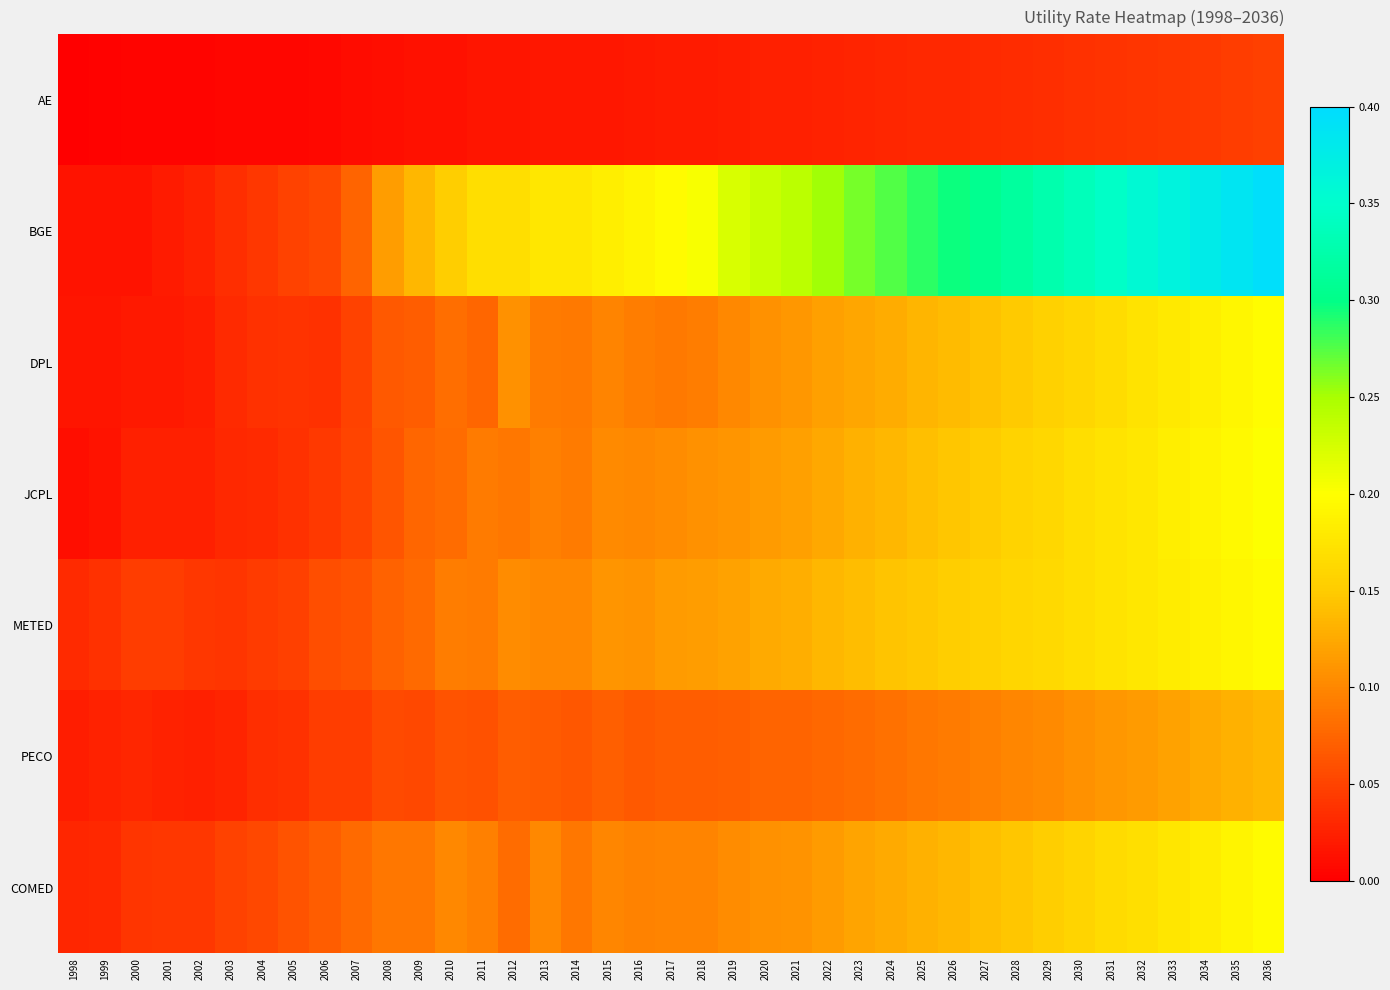

Reading left to right, list all the values displayed in this chart.

AE: 1998=0.0	1999=0.0	2000=0.0	2001=0.0	2002=0.0	2003=0.0	2004=0.0	2005=0.0	2006=0.0	2007=0.0	2008=0.0	2009=0.0	2010=0.0	2011=0.0	2012=0.0	2013=0.0	2014=0.0	2015=0.0	2016=0.0	2017=0.0	2018=0.0	2019=0.0	2020=0.0	2021=0.0	2022=0.0	2023=0.0	2024=0.0	2025=0.0	2026=0.0	2027=0.0	2028=0.0	2029=0.0	2030=0.0	2031=0.0	2032=0.0	2033=0.0	2034=0.0	2035=0.0	2036=0.0
BGE: 1998=0.0	1999=0.0	2000=0.0	2001=0.0	2002=0.0	2003=0.0	2004=0.0	2005=0.0	2006=0.1	2007=0.1	2008=0.1	2009=0.1	2010=0.2	2011=0.2	2012=0.2	2013=0.2	2014=0.2	2015=0.2	2016=0.2	2017=0.2	2018=0.2	2019=0.2	2020=0.2	2021=0.2	2022=0.3	2023=0.3	2024=0.3	2025=0.3	2026=0.3	2027=0.3	2028=0.3	2029=0.3	2030=0.3	2031=0.3	2032=0.4	2033=0.4	2034=0.4	2035=0.4	2036=0.4
DPL: 1998=0.0	1999=0.0	2000=0.0	2001=0.0	2002=0.0	2003=0.0	2004=0.0	2005=0.0	2006=0.0	2007=0.0	2008=0.1	2009=0.1	2010=0.1	2011=0.1	2012=0.1	2013=0.1	2014=0.1	2015=0.1	2016=0.1	2017=0.1	2018=0.1	2019=0.1	2020=0.1	2021=0.1	2022=0.1	2023=0.1	2024=0.1	2025=0.1	2026=0.1	2027=0.1	2028=0.1	2029=0.2	2030=0.2	2031=0.2	2032=0.2	2033=0.2	2034=0.2	2035=0.2	2036=0.2
JCPL: 1998=0.0	1999=0.0	2000=0.0	2001=0.0	2002=0.0	2003=0.0	2004=0.0	2005=0.0	2006=0.0	2007=0.1	2008=0.1	2009=0.1	2010=0.1	2011=0.1	2012=0.1	2013=0.1	2014=0.1	2015=0.1	2016=0.1	2017=0.1	2018=0.1	2019=0.1	2020=0.1	2021=0.1	2022=0.1	2023=0.1	2024=0.1	2025=0.1	2026=0.1	2027=0.2	2028=0.2	2029=0.2	2030=0.2	2031=0.2	2032=0.2	2033=0.2	2034=0.2	2035=0.2	2036=0.2
METED: 1998=0.0	1999=0.0	2000=0.0	2001=0.0	2002=0.0	2003=0.0	2004=0.0	2005=0.0	2006=0.1	2007=0.1	2008=0.1	2009=0.1	2010=0.1	2011=0.1	2012=0.1	2013=0.1	2014=0.1	2015=0.1	2016=0.1	2017=0.1	2018=0.1	2019=0.1	2020=0.1	2021=0.1	2022=0.1	2023=0.1	2024=0.1	2025=0.1	2026=0.2	2027=0.2	2028=0.2	2029=0.2	2030=0.2	2031=0.2	2032=0.2	2033=0.2	2034=0.2	2035=0.2	2036=0.2
PECO: 1998=0.0	1999=0.0	2000=0.0	2001=0.0	2002=0.0	2003=0.0	2004=0.0	2005=0.0	2006=0.0	2007=0.0	2008=0.1	2009=0.1	2010=0.1	2011=0.1	2012=0.1	2013=0.1	2014=0.1	2015=0.1	2016=0.1	2017=0.1	2018=0.1	2019=0.1	2020=0.1	2021=0.1	2022=0.1	2023=0.1	2024=0.1	2025=0.1	2026=0.1	2027=0.1	2028=0.1	2029=0.1	2030=0.1	2031=0.1	2032=0.1	2033=0.1	2034=0.1	2035=0.1	2036=0.1
COMED: 1998=0.0	1999=0.0	2000=0.0	2001=0.0	2002=0.0	2003=0.0	2004=0.1	2005=0.1	2006=0.1	2007=0.1	2008=0.1	2009=0.1	2010=0.1	2011=0.1	2012=0.1	2013=0.1	2014=0.1	2015=0.1	2016=0.1	2017=0.1	2018=0.1	2019=0.1	2020=0.1	2021=0.1	2022=0.1	2023=0.1	2024=0.1	2025=0.1	2026=0.1	2027=0.1	2028=0.1	2029=0.2	2030=0.2	2031=0.2	2032=0.2	2033=0.2	2034=0.2	2035=0.2	2036=0.2